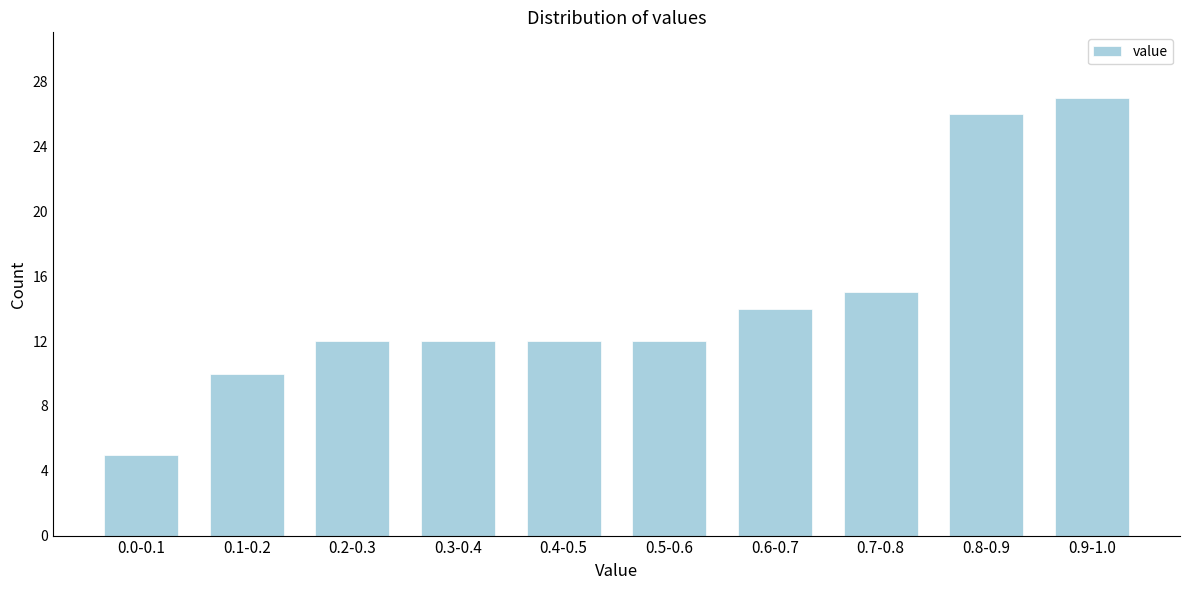

Reading left to right, what are all the values shown in this chart?

5	10	12	12	12	12	14	15	26	27